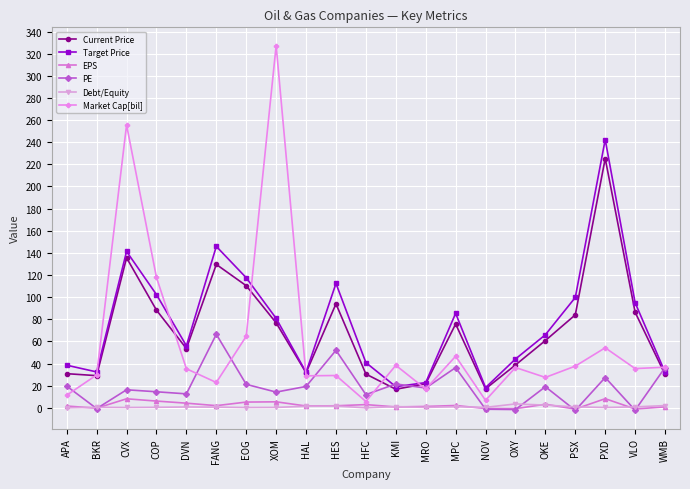

What is the difference between the maximum and minimum values in the Target Price series?

224.1